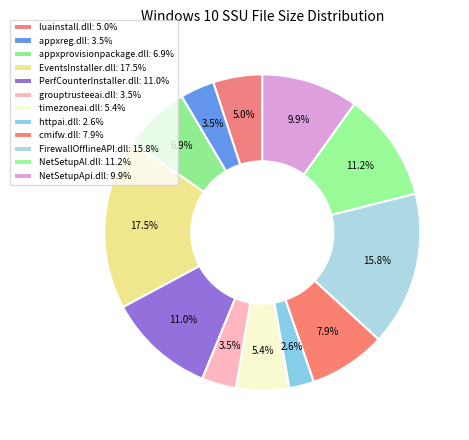

What percentage is the NetSetupApi.dll slice, to the nearest percent?

10%